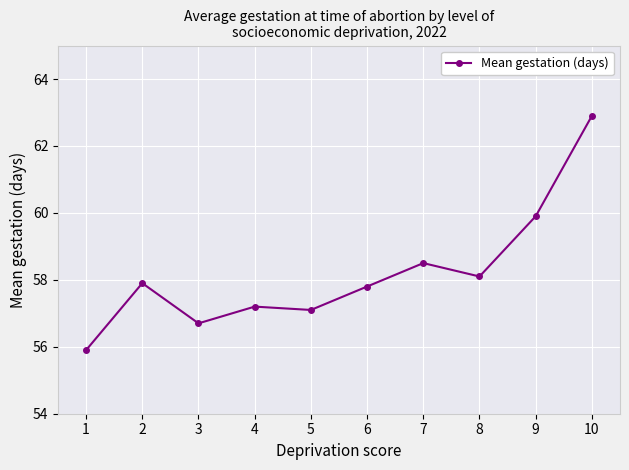

What is the difference between the maximum and minimum values?

7.0